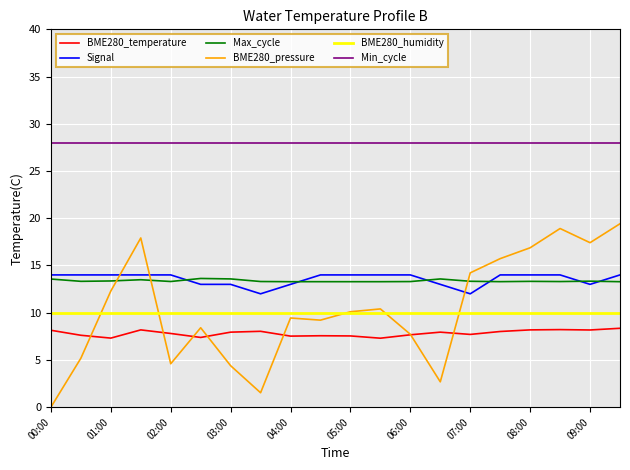

What is the minimum value for Signal?

12.0